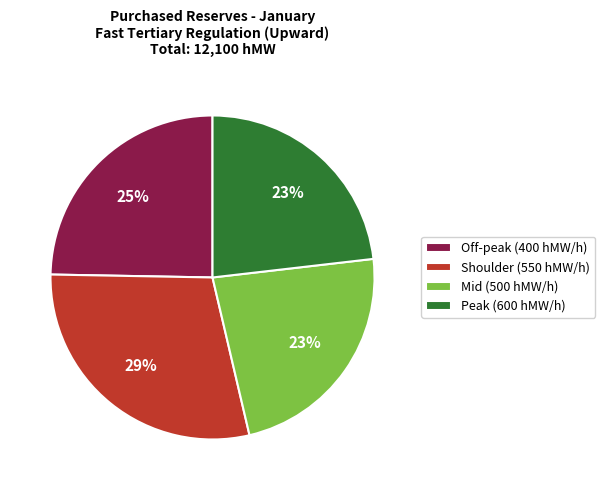

Is the sum of Shoulder (550 hMW/h) and Off-peak (400 hMW/h) greater than half?

Yes